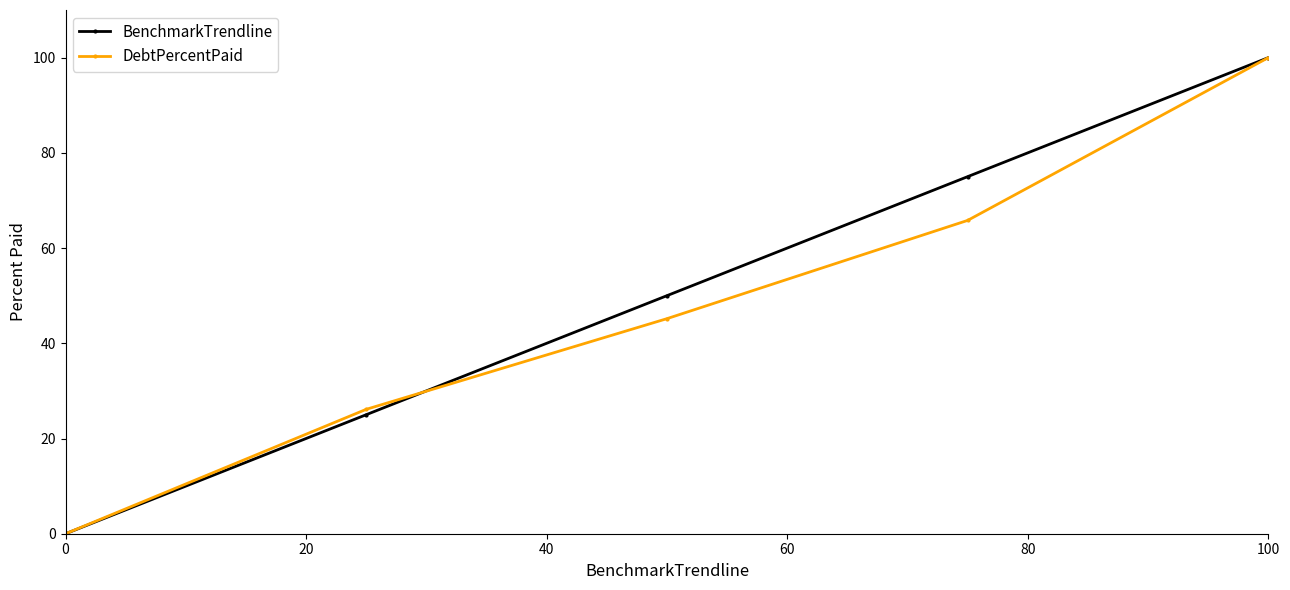

How many lines are shown in the chart?

2